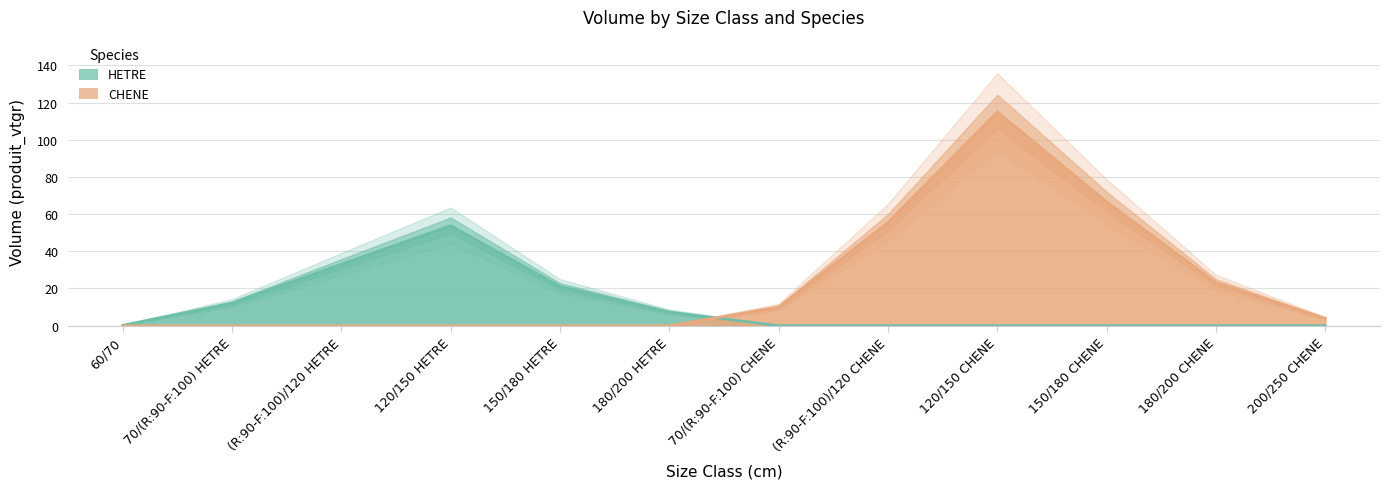

Between which two adjacent categories do CHENE and HETRE first intersect?

180/200 HETRE and 70/(R:90-F:100) CHENE